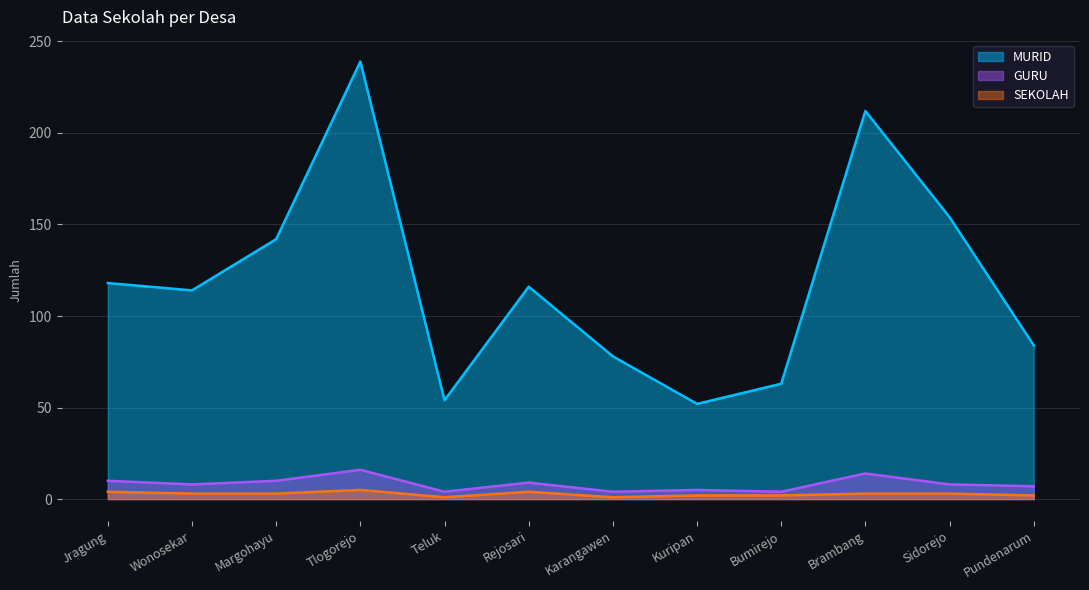

Is it true that GURU equals 5 at Sidorejo?

False